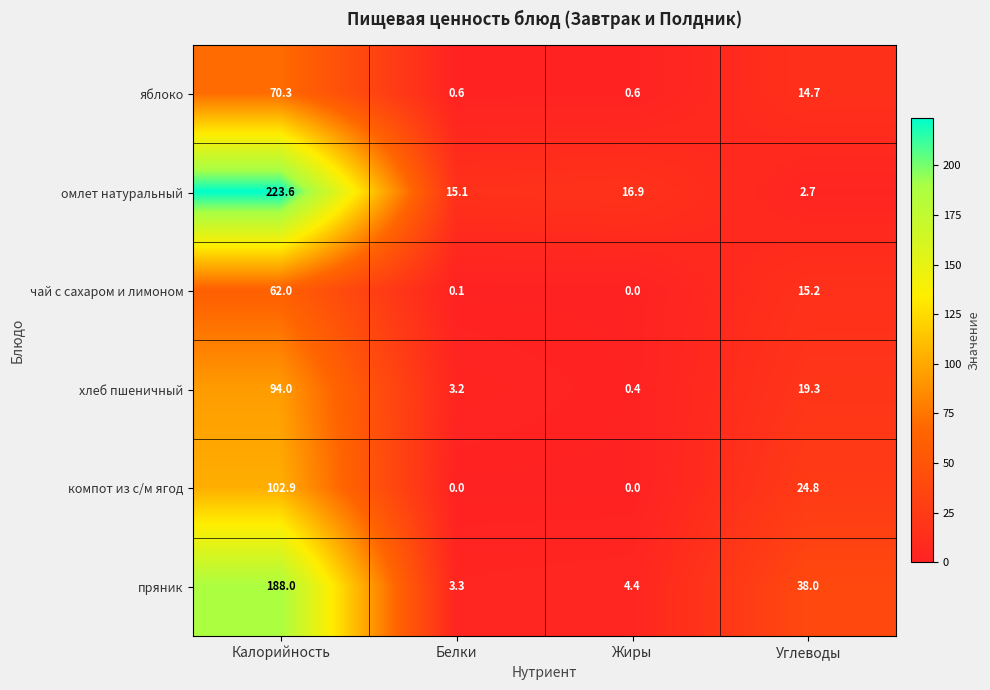

Reading left to right, transcribe all the data shown in this chart.

яблоко: Калорийность=70.3	Белки=0.6	Жиры=0.6	Углеводы=14.7
омлет натуральный: Калорийность=223.6	Белки=15.1	Жиры=16.9	Углеводы=2.7
чай с сахаром и лимоном: Калорийность=62.0	Белки=0.1	Жиры=0.0	Углеводы=15.2
хлеб пшеничный: Калорийность=94.0	Белки=3.2	Жиры=0.4	Углеводы=19.3
компот из с/м ягод: Калорийность=102.9	Белки=0.0	Жиры=0.0	Углеводы=24.8
пряник: Калорийность=188.0	Белки=3.3	Жиры=4.4	Углеводы=38.0